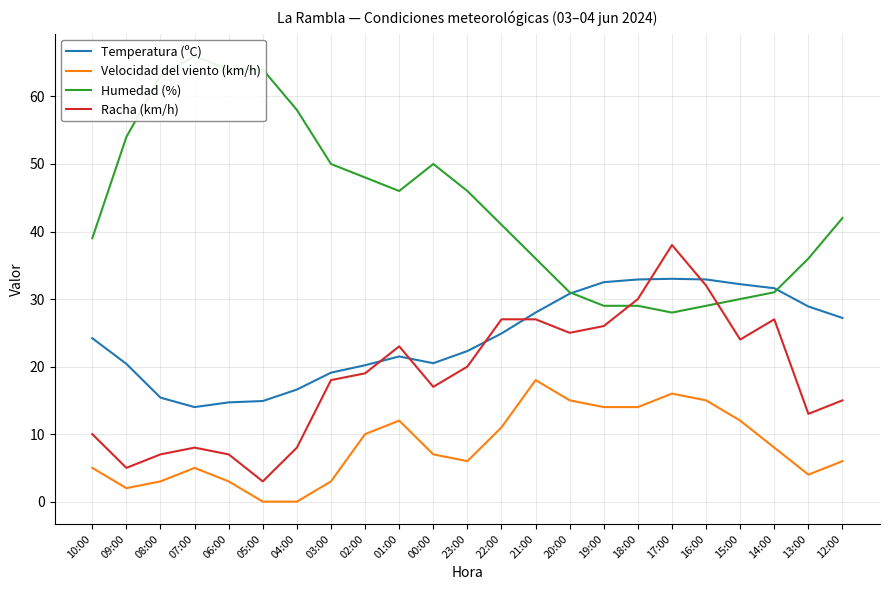

How many lines are shown in the chart?

4